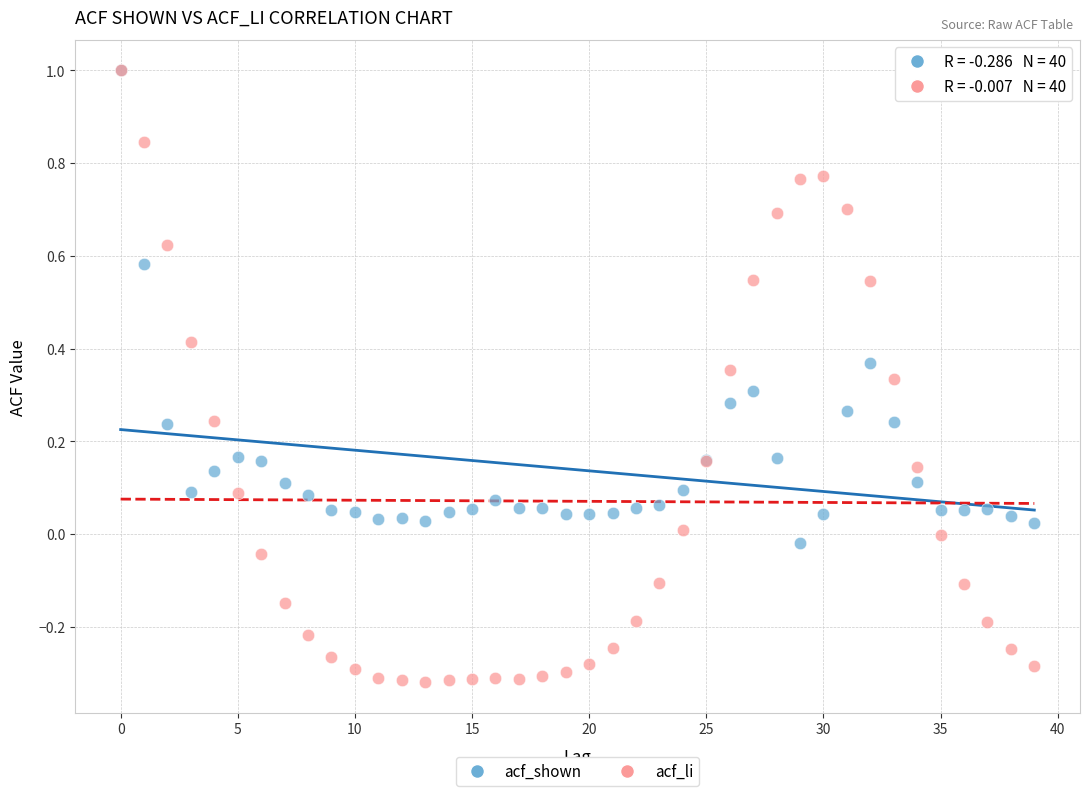

Which series has the largest Y range (max minus min)?

acf_li